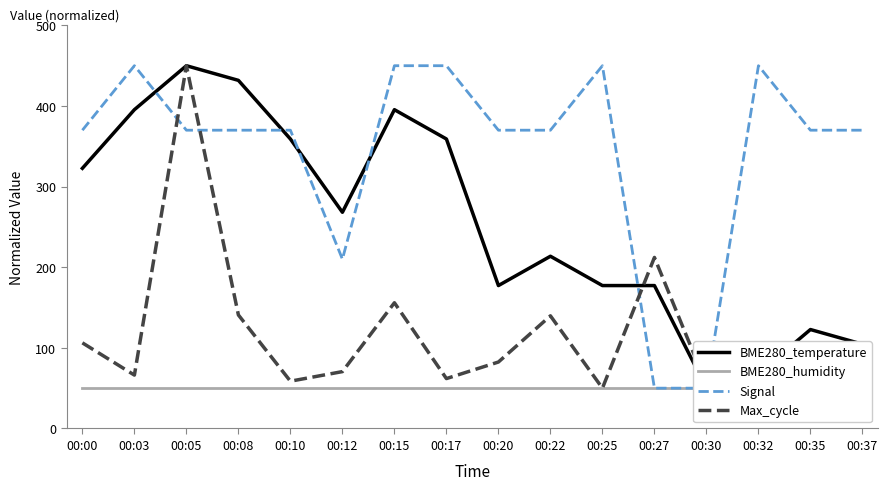

How many interior local valleys does the Signal series have?

1